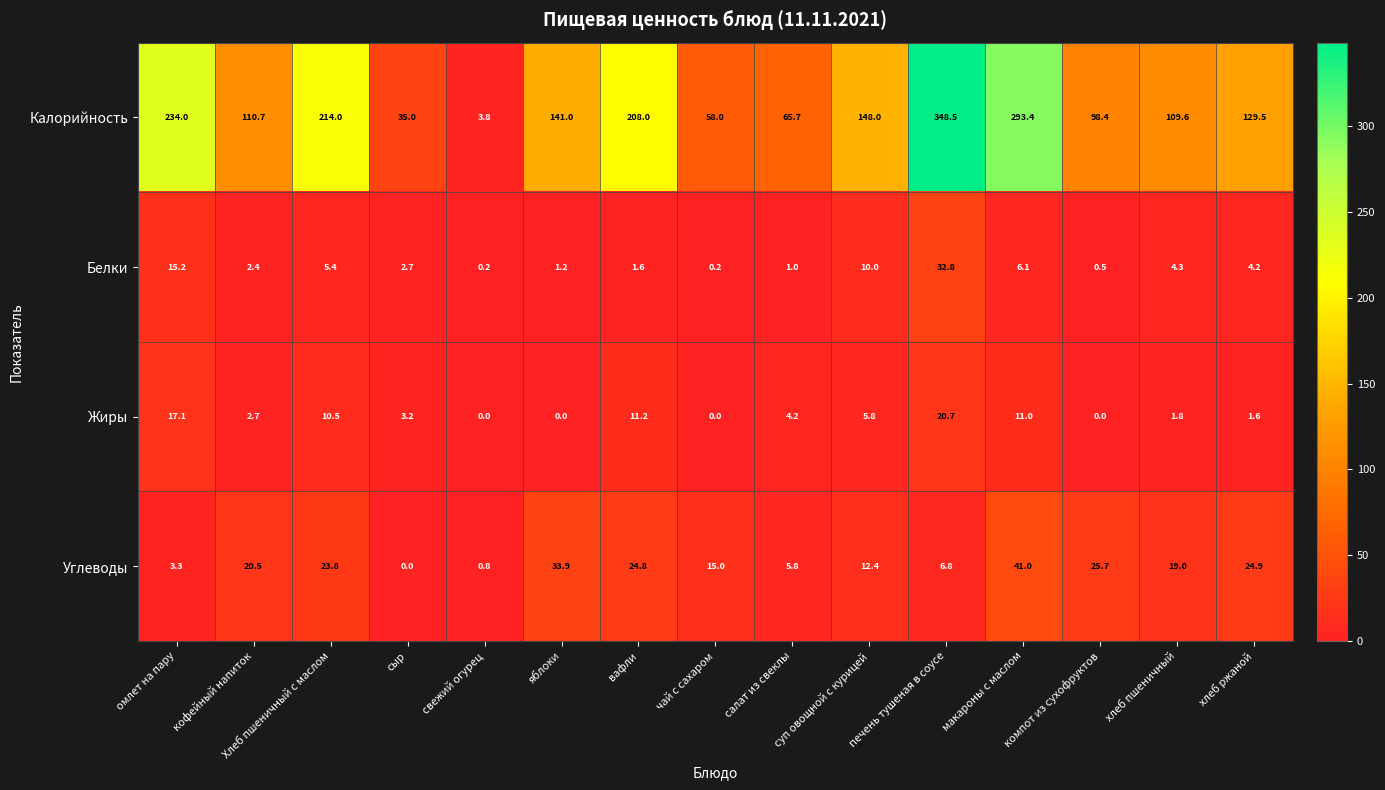

Which series has the largest total across all categories?

Калорийность